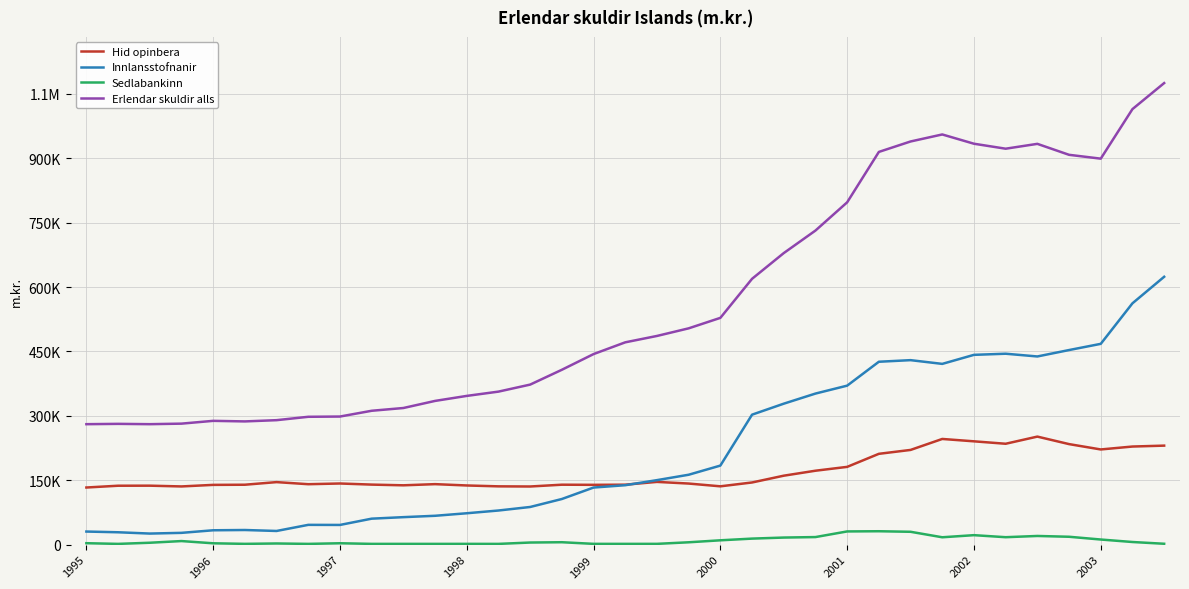

Does the chart display data point markers on the line(s)?

No